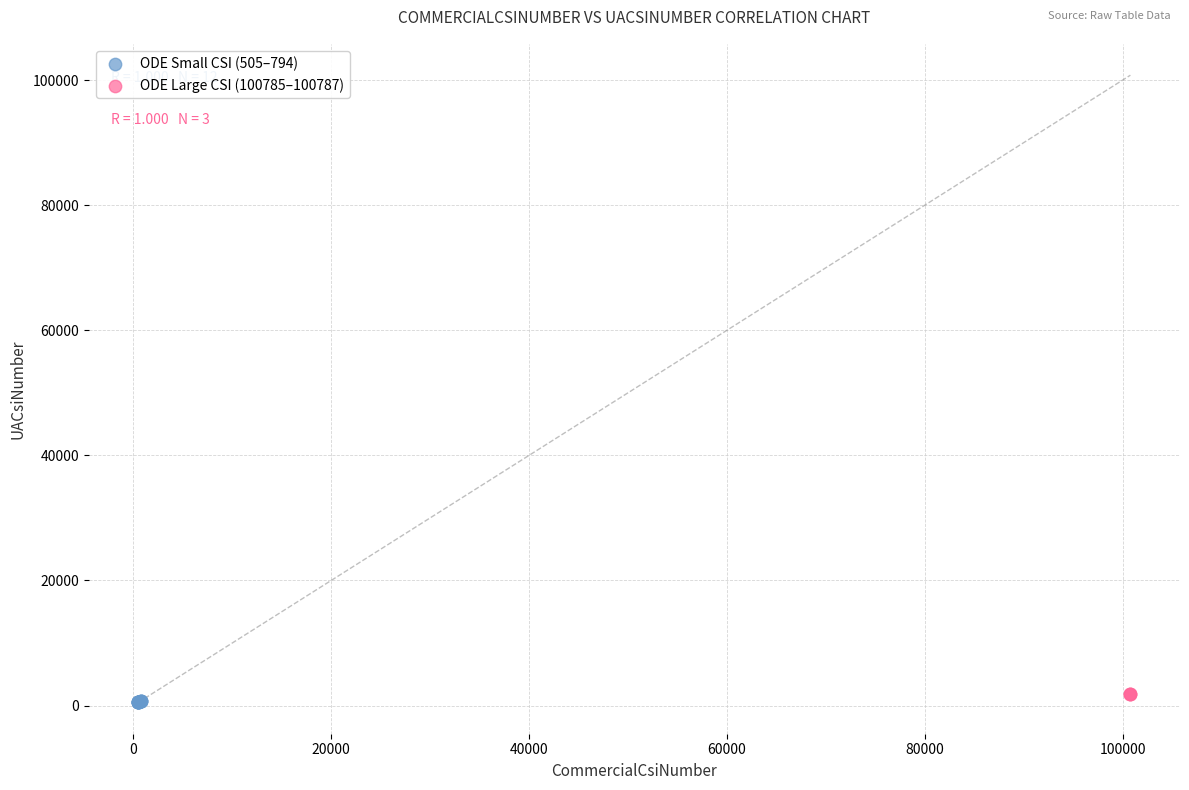

Which series reaches the minimum Y coordinate?

ODE Small CSI (505–794)